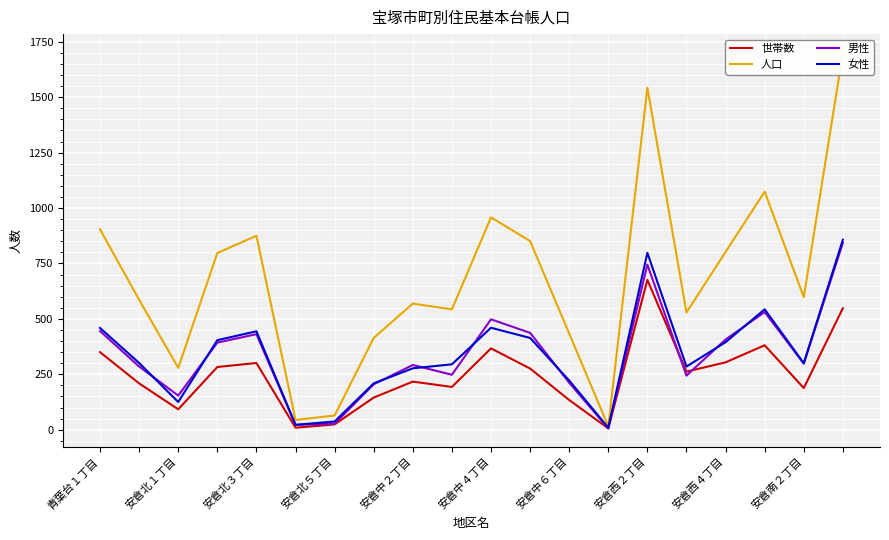

True or false: 男性 has more than 2 interior local peaks.

True